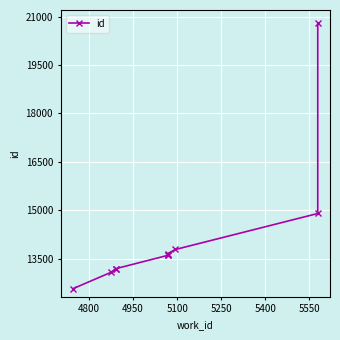

Does the chart display data point markers on the line(s)?

Yes